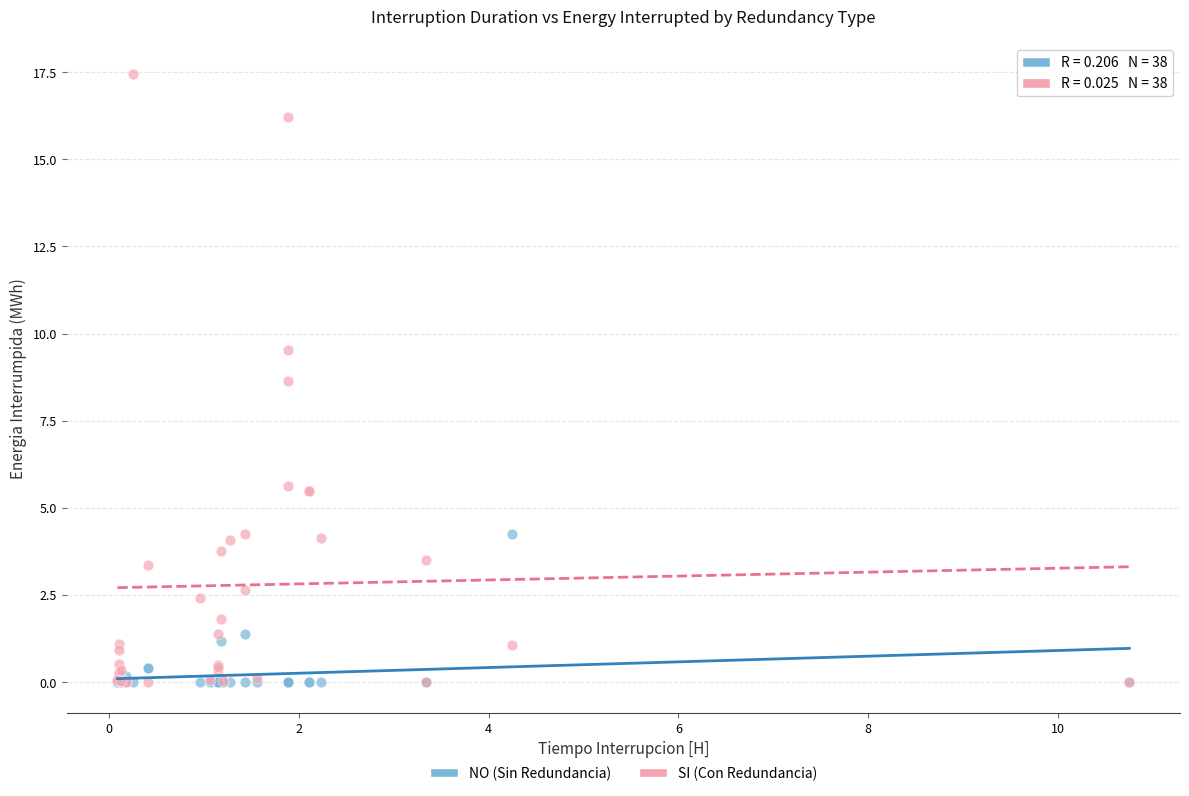

What are all the series names shown in the legend?

NO (Sin Redundancia), SI (Con Redundancia)